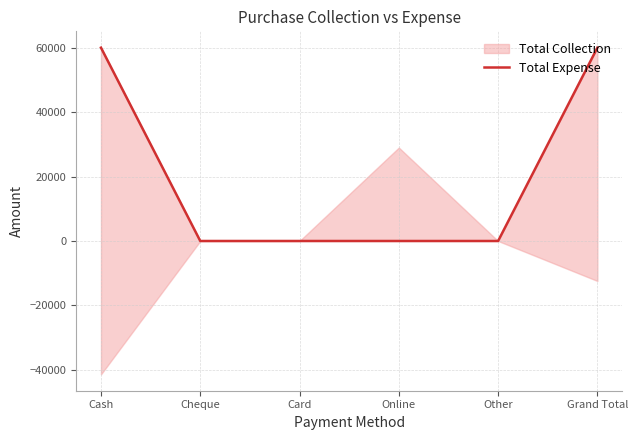

What is the label of the 5th point from the left?

Other